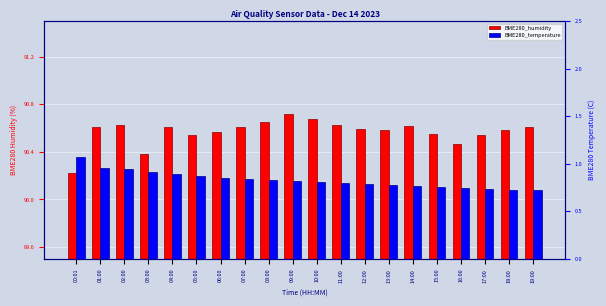

Which category has the lowest value across all series?

19:00